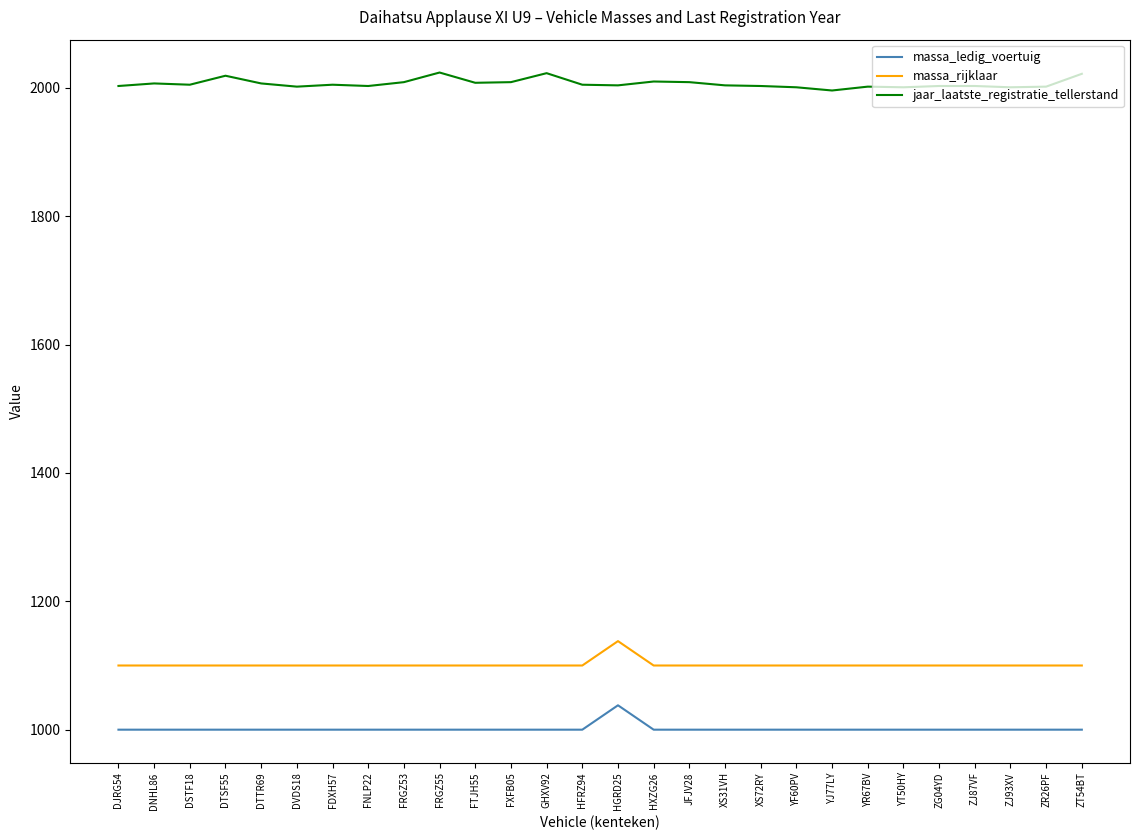

What is the spread (max minus min) of values at YR67BV?

1002